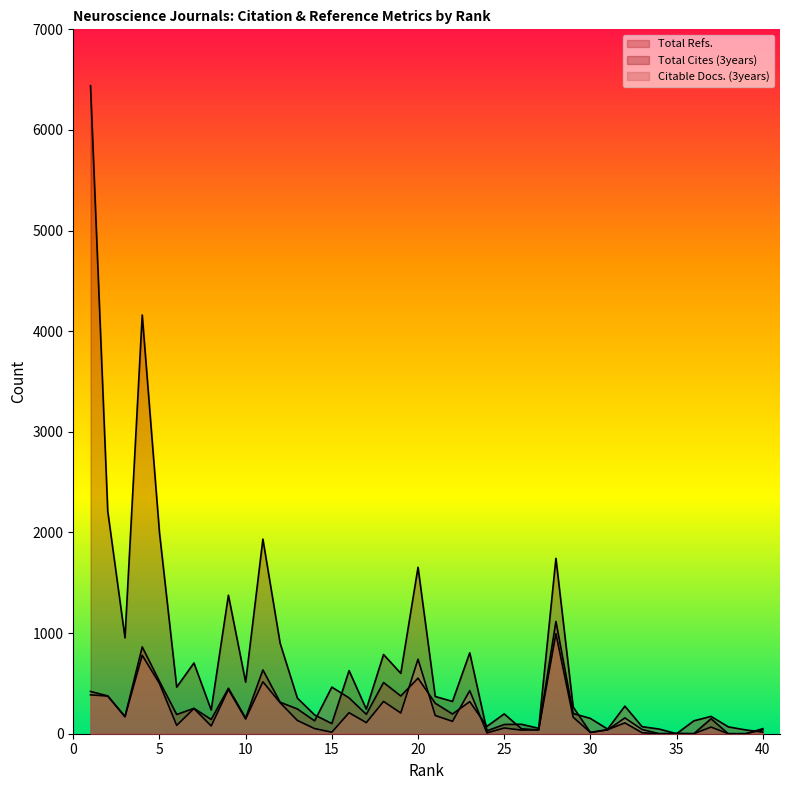

True or false: Total Refs. has a value of 546 at 23.

False